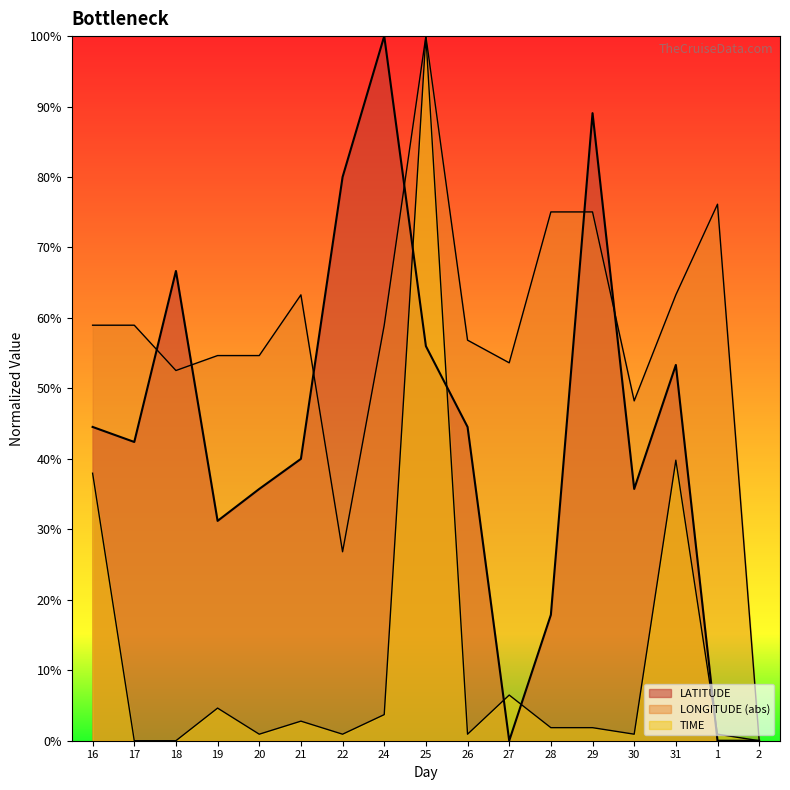

At which label does TIME first exceed 1?

16